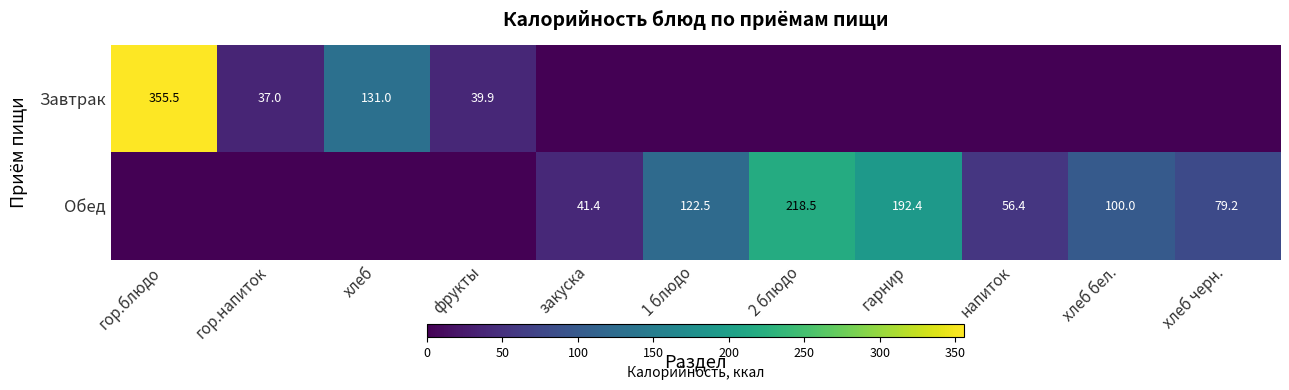

Between 2 блюдо and гор.блюдо, which is larger?

гор.блюдо